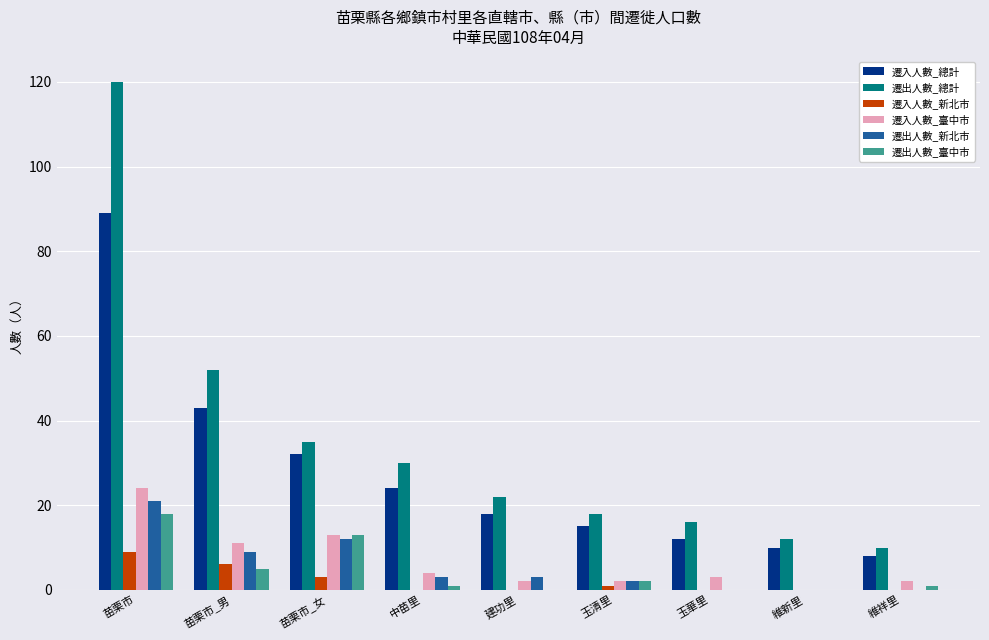

Are the bars horizontal?

No